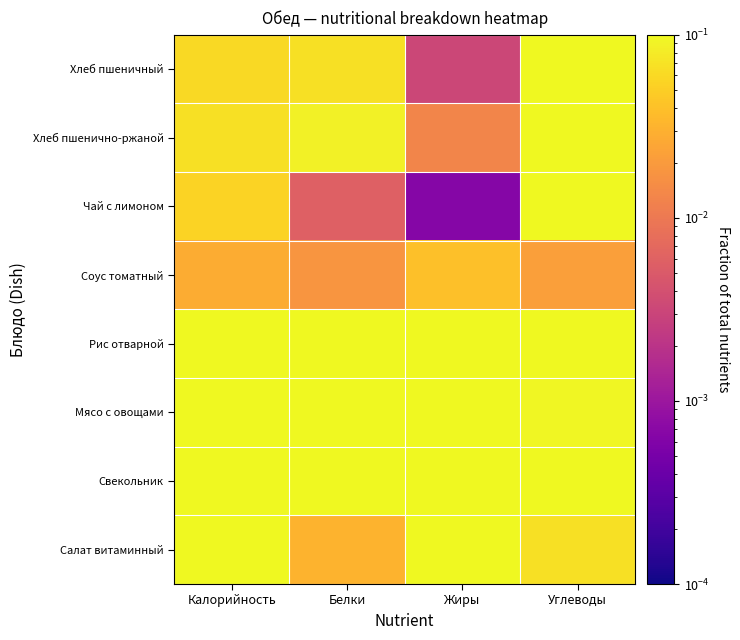

Rank the series by their maximum value, from lowest to highest.

Соус томатный, Хлеб пшеничный, Хлеб пшенично-ржаной, Чай с лимоном, Свекольник, Салат витаминный, Рис отварной, Мясо с овощами